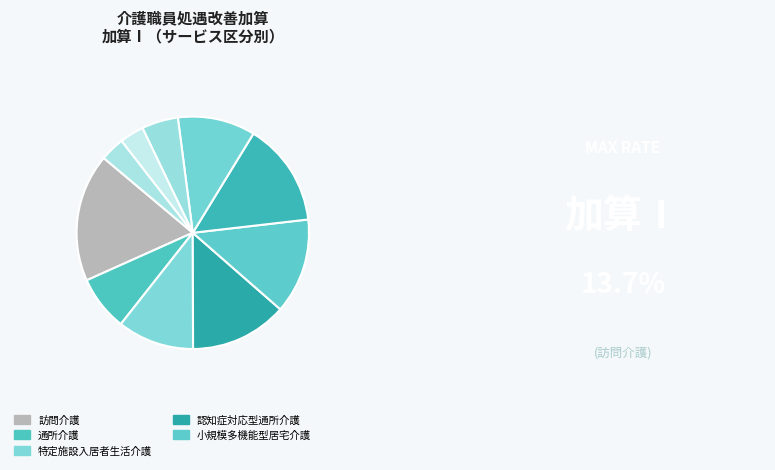

How many slices are in this pie chart?

10